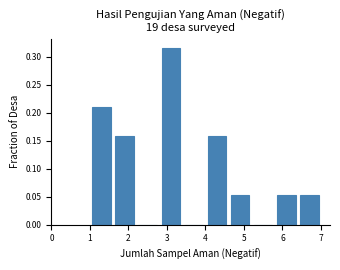

Over which range of the x-axis is the bar tallest?

2.8 to 3.4